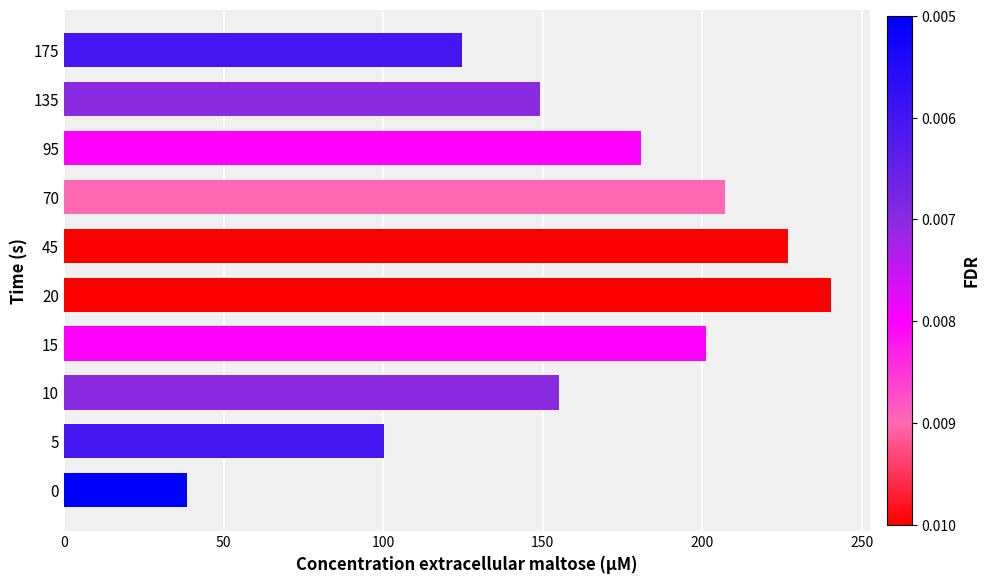

Is it true that the value at 5 is 100.2?

True